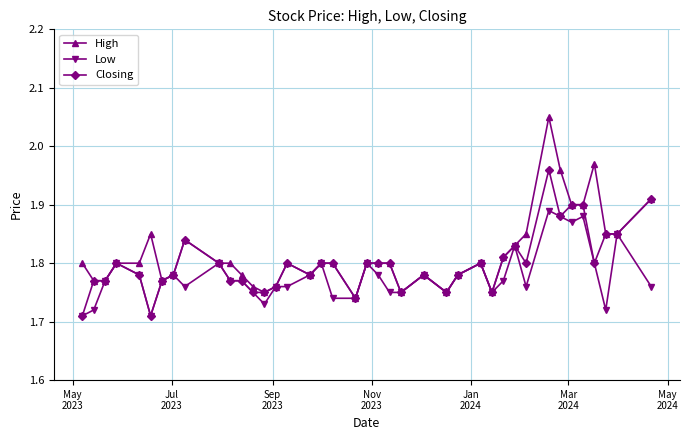

True or false: Closing has more than 0 interior local peaks.

True